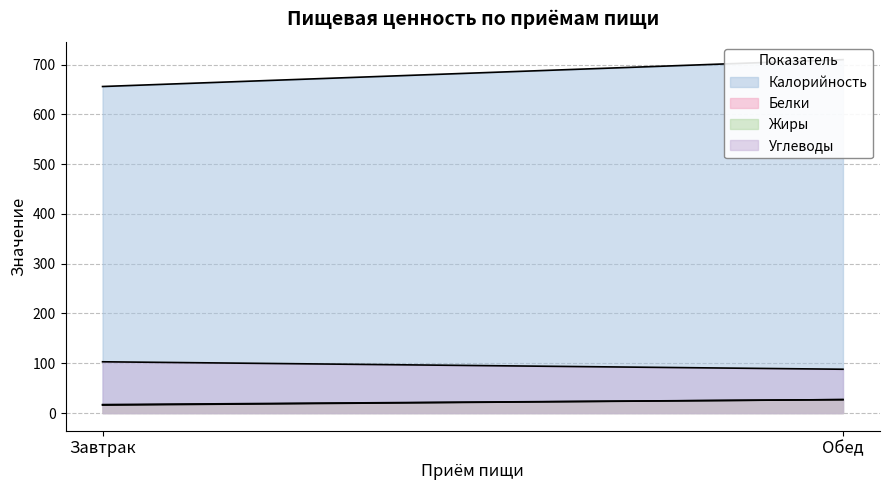

What are all the series names shown in the legend?

Калорийность, Белки, Жиры, Углеводы